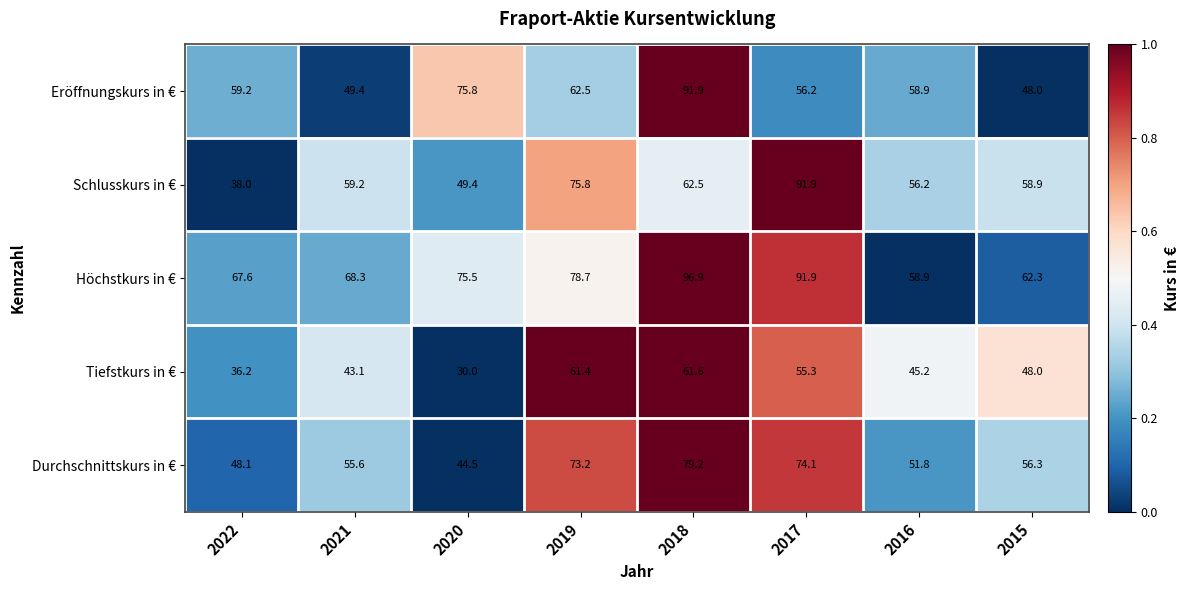

Which category has the lowest value across all series?

2020